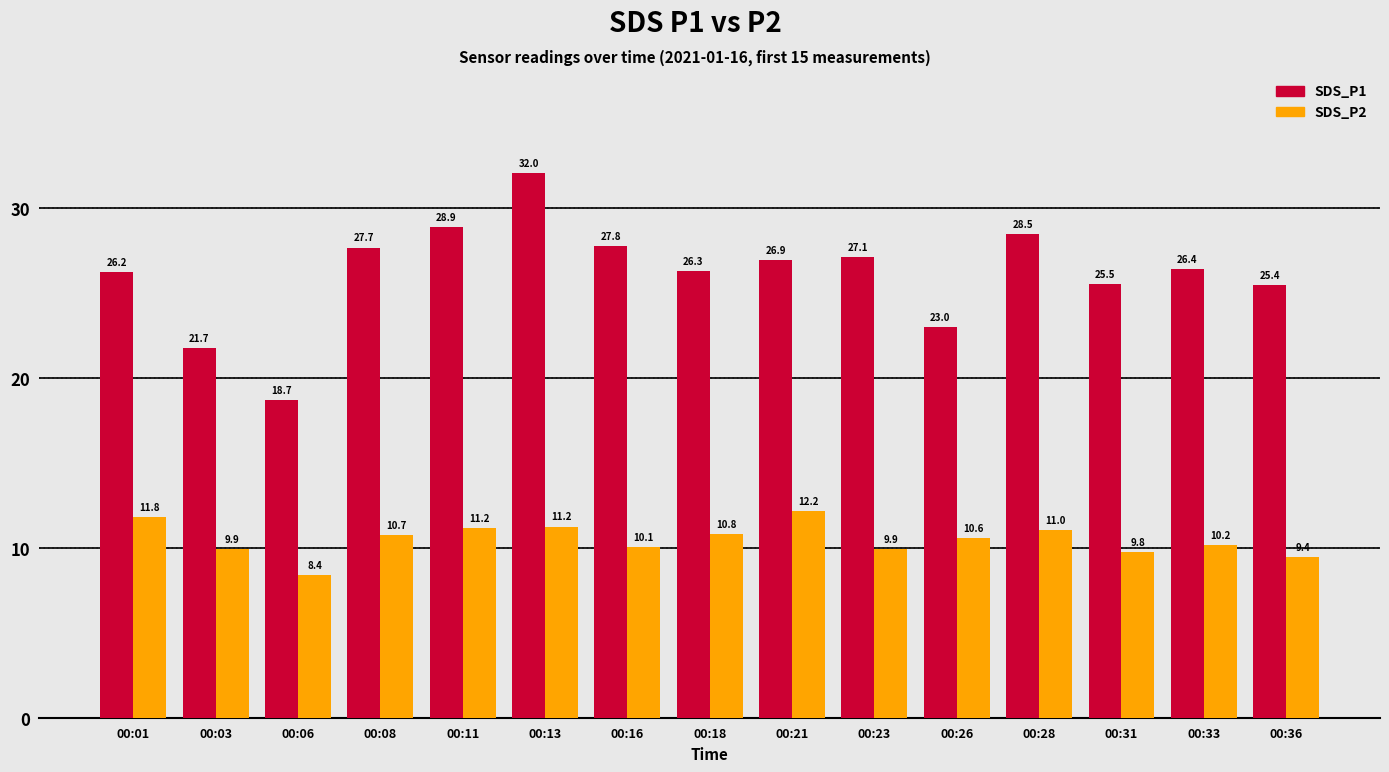

How many series are shown in this chart?

2